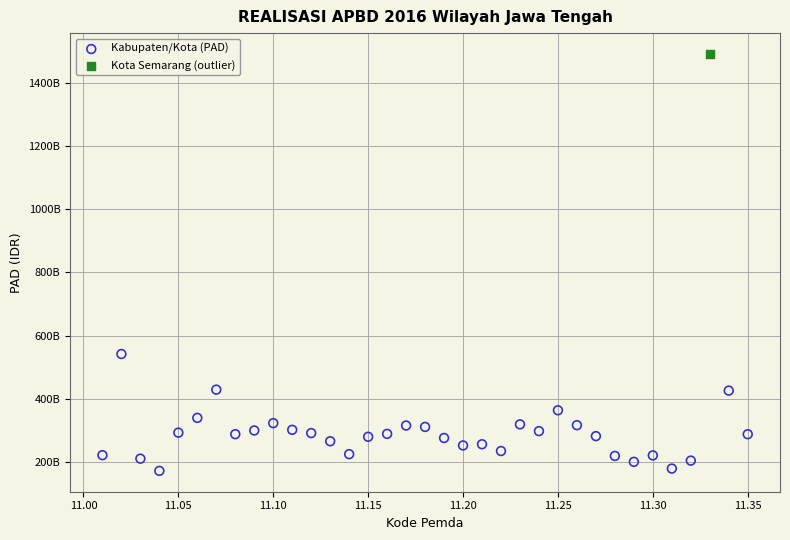

What are all the series names shown in the legend?

Kabupaten/Kota (PAD), Kota Semarang (outlier)